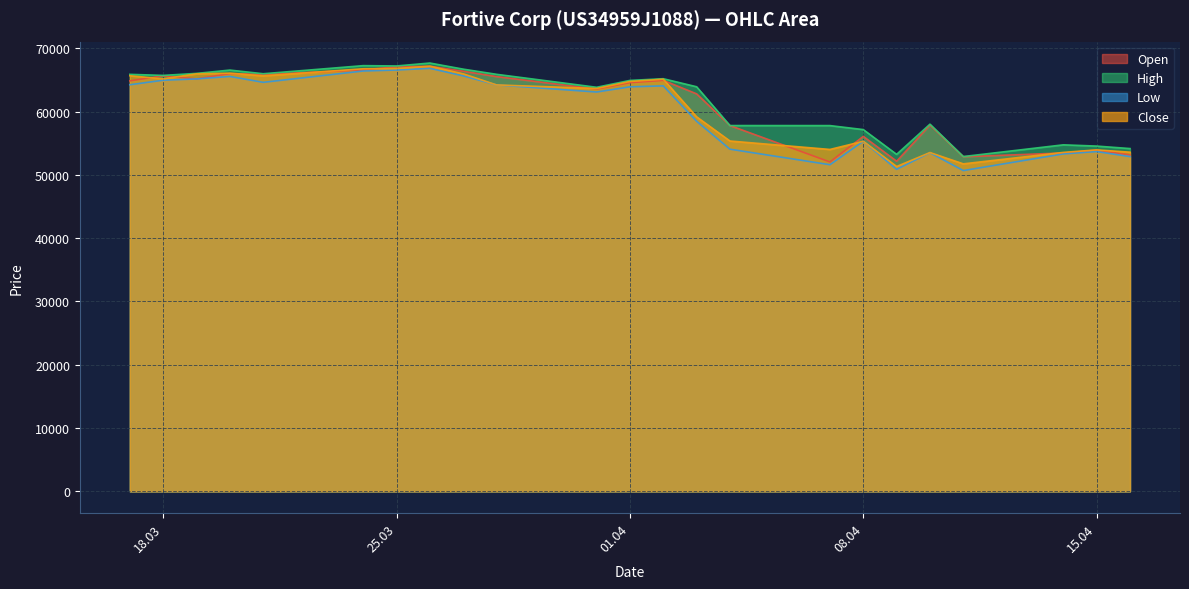

What is the highest value of the Open series?

67153